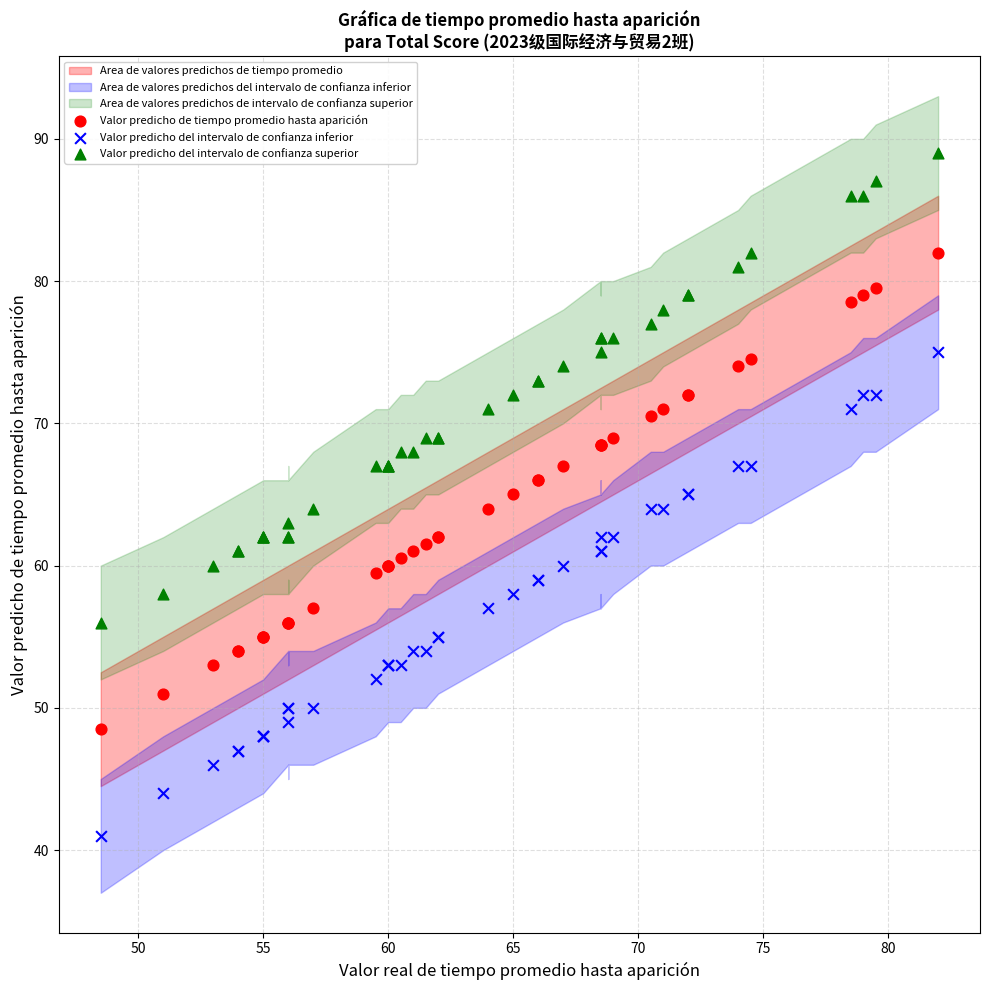

Which series contains the lowest Y value?

Valor predicho del intervalo de confianza inferior